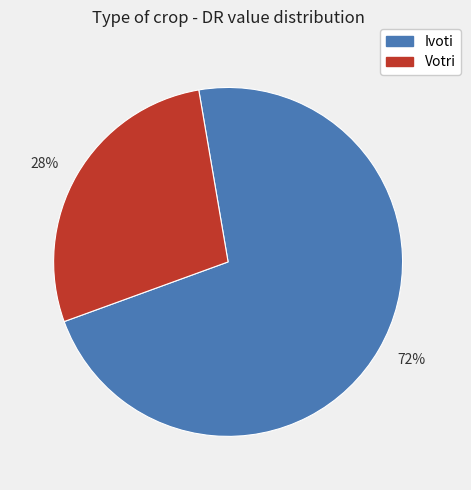

Rank the categories by value from highest to lowest.

72%, 28%